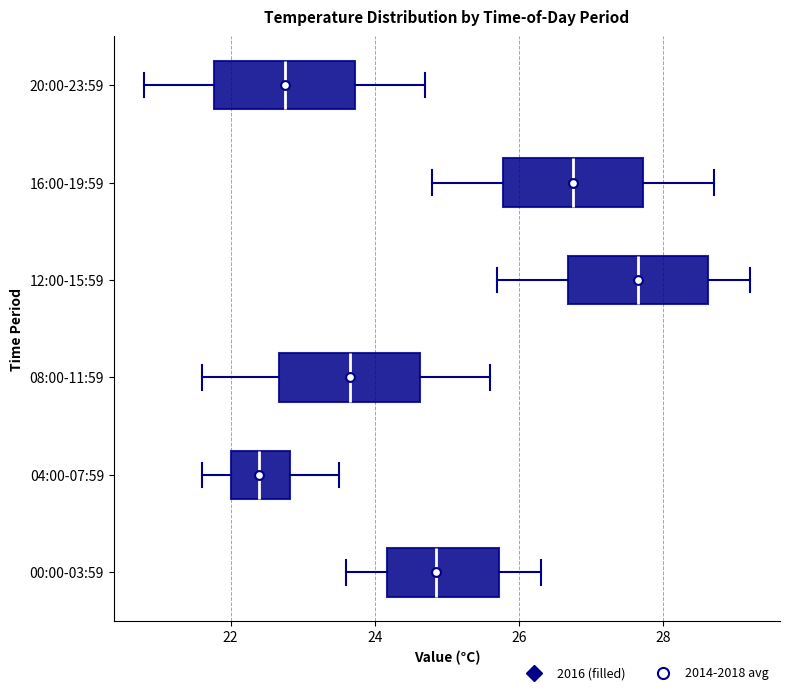

Reading bottom to top, transcribe this box plot: for each box, give where its median line is, the range the box spans, and where its two whiskers end, as read against the x-axis. The values are not printed on the chart, so give them approximately, as read against the axis.

00:00-03:59: median 24.8, box 24.2 to 25.8, whiskers 23.6 to 26.4
04:00-07:59: median 22.4, box 22.0 to 22.8, whiskers 21.6 to 23.6
08:00-11:59: median 23.6, box 22.6 to 24.6, whiskers 21.6 to 25.6
12:00-15:59: median 27.6, box 26.6 to 28.6, whiskers 25.8 to 29.2
16:00-19:59: median 26.8, box 25.8 to 27.8, whiskers 24.8 to 28.8
20:00-23:59: median 22.8, box 21.8 to 23.8, whiskers 20.8 to 24.8